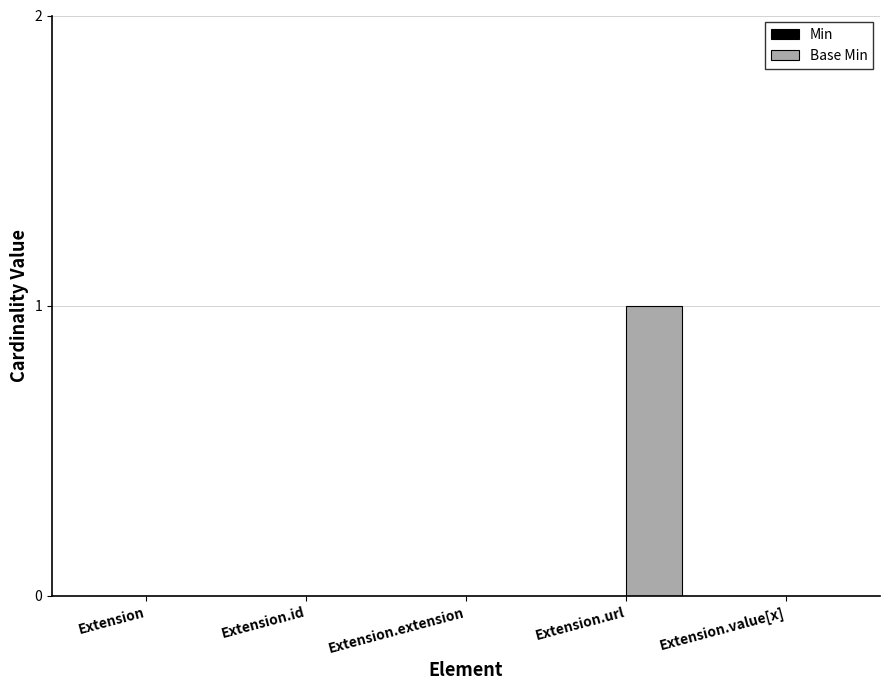

Which label corresponds to the largest value in the chart?

Extension.url